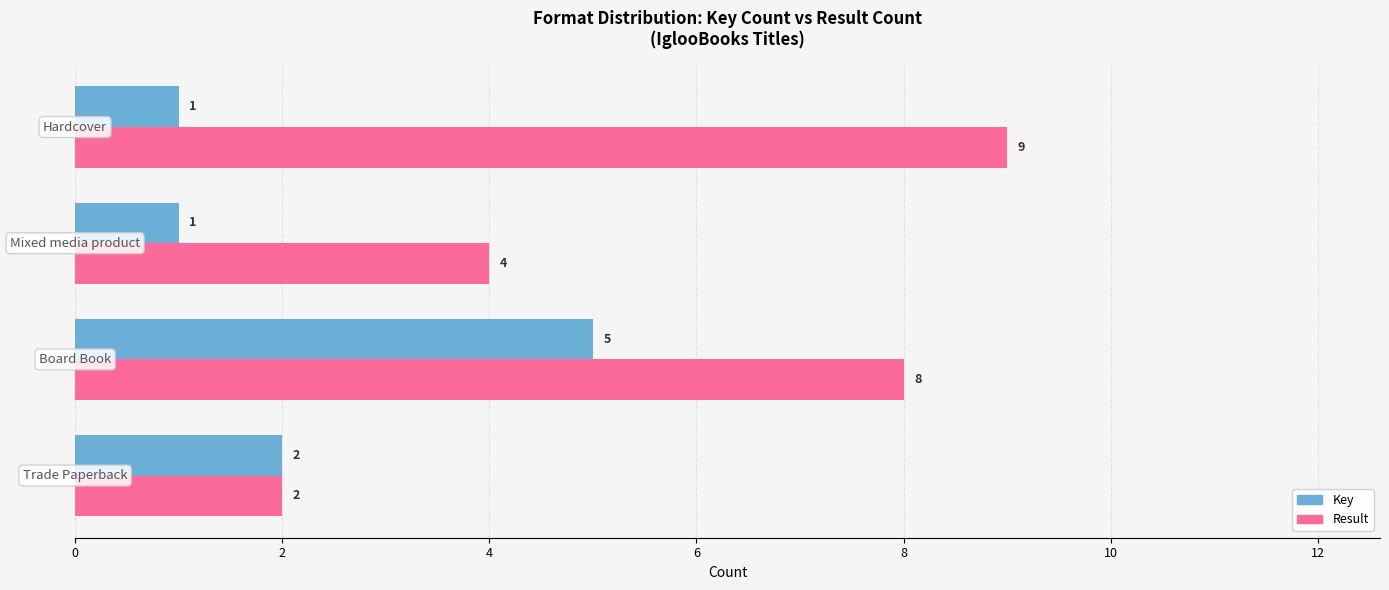

What is the difference between the maximum and second lowest values in the Key series?

4